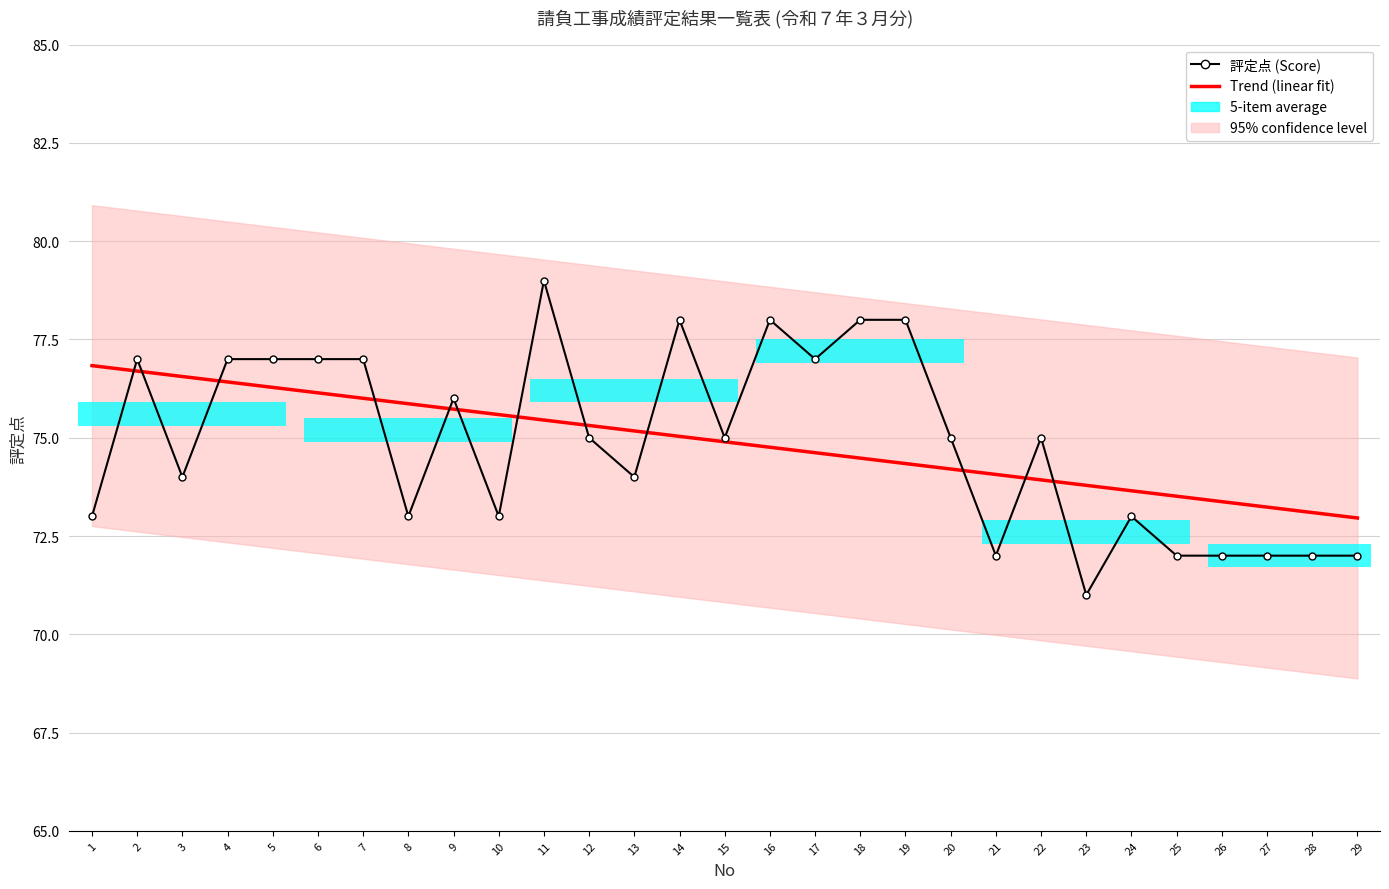

At which label does 評定点 (Score) reach its minimum?

23